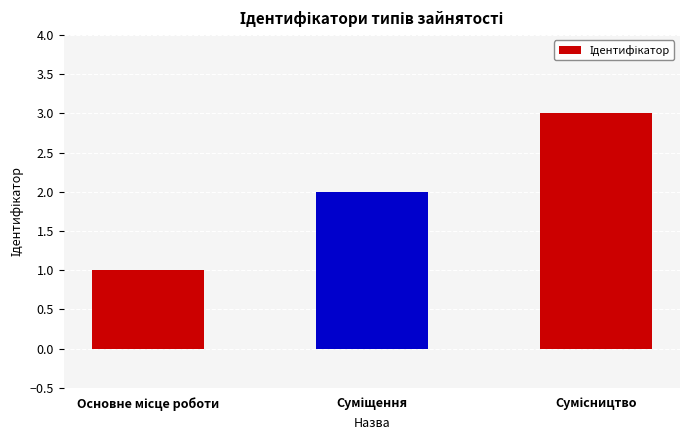

What is the sum of all values?

6